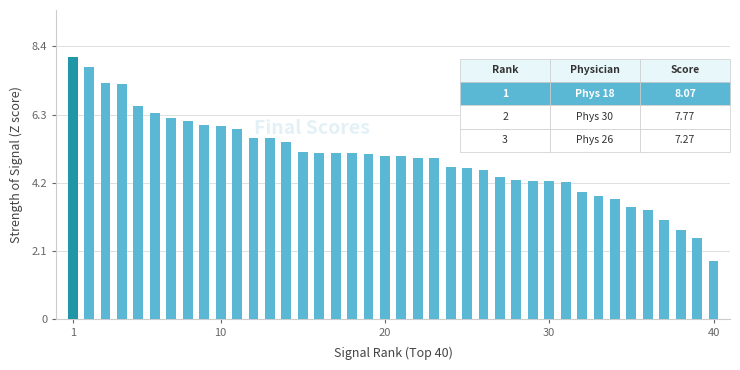

What is the average value?

5.0